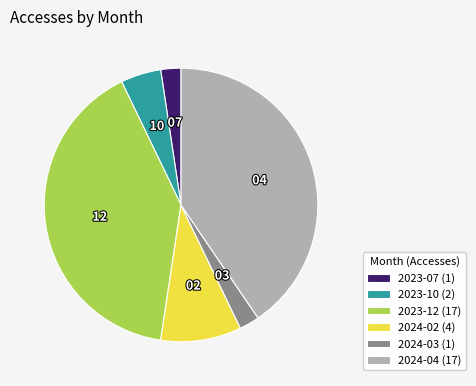

What is the ratio of the value at 2024-03 (1) to the value at 2024-02 (4)?

0.3